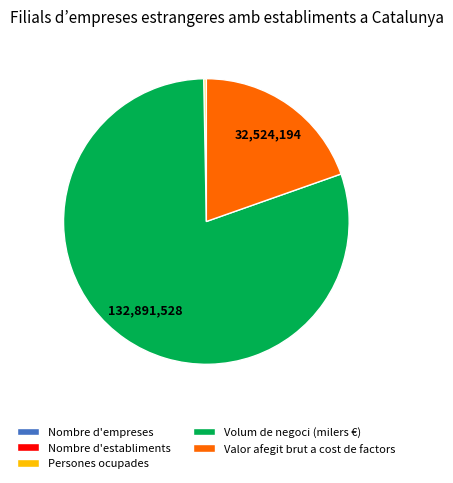

What is the largest slice in the pie chart?

Volum de negoci (milers €)